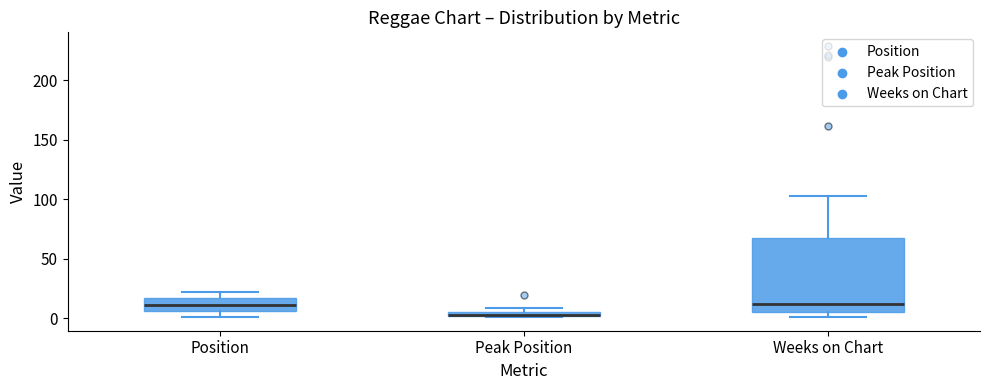

Where is the upper edge of the box for Peak Position on the y-axis? The values are not printed on the chart, so give them approximately, as read against the axis.

5